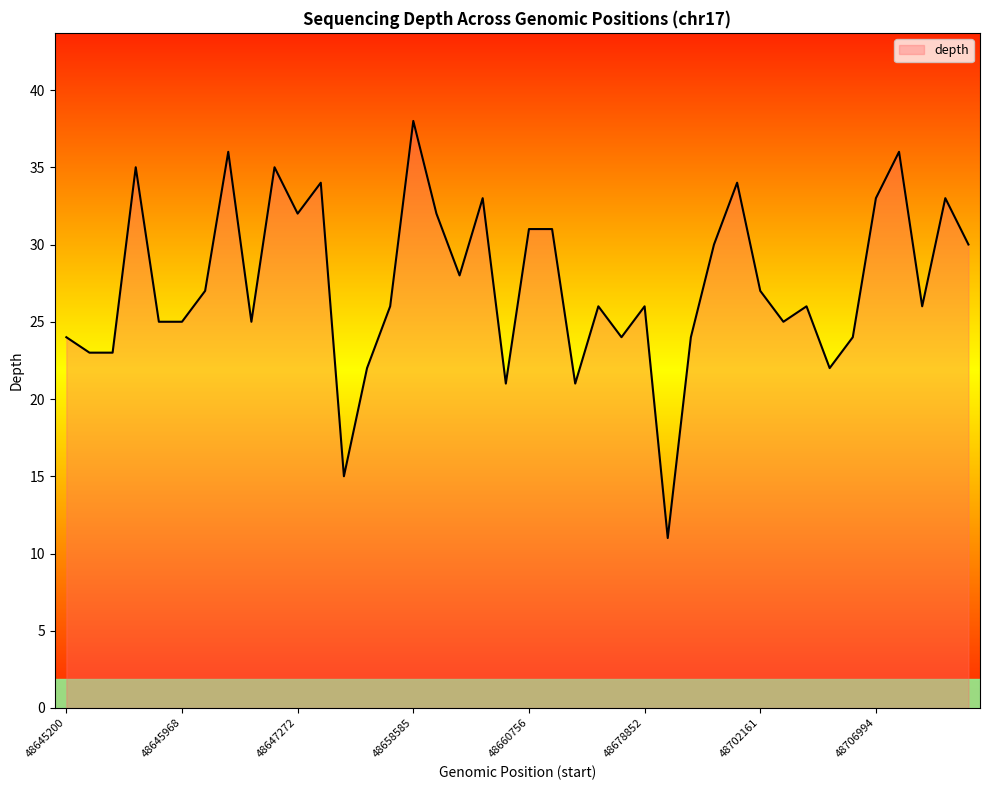

What is the greatest value displayed?

38